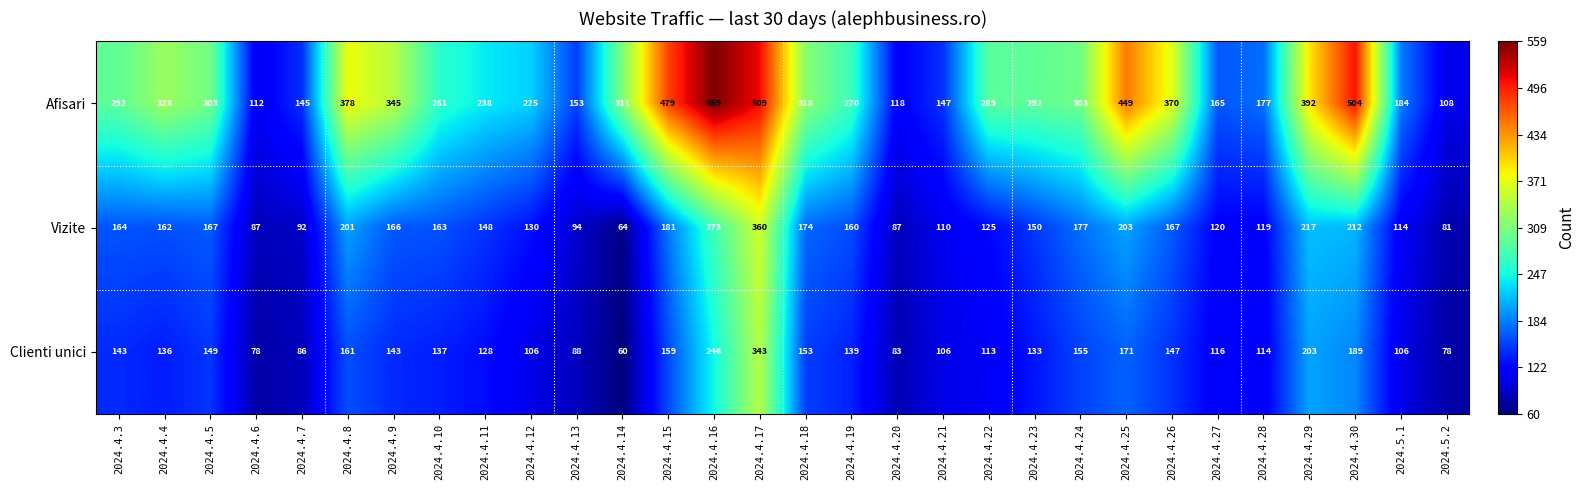

What is the smallest value displayed?

60